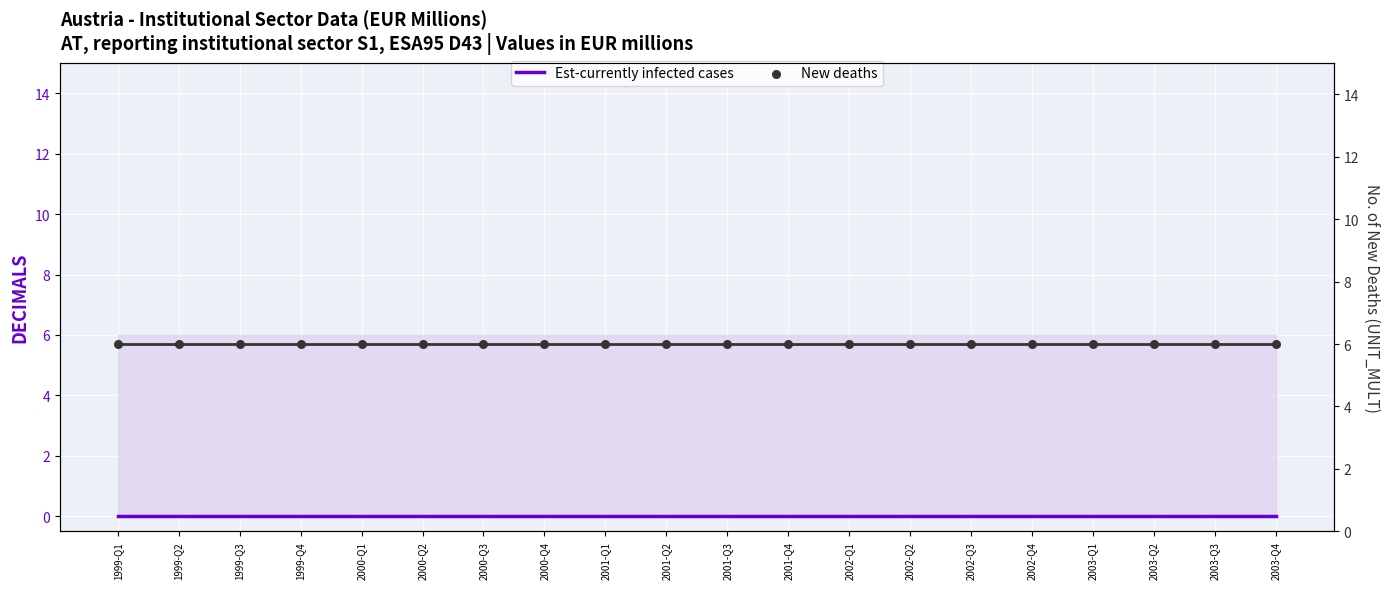

At how many categories does at least one series exceed 2?

20